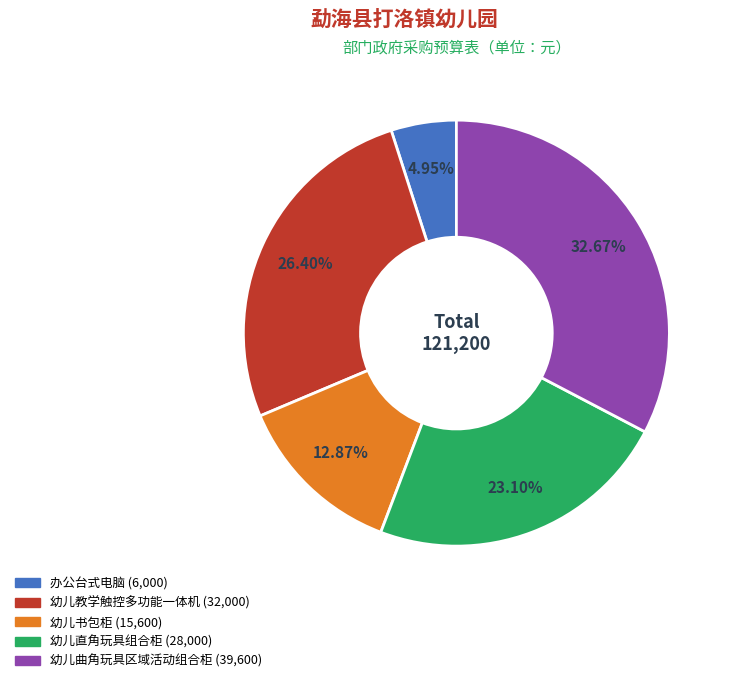

Between 幼儿书包柜 and 幼儿直角玩具组合柜, which is larger?

幼儿直角玩具组合柜